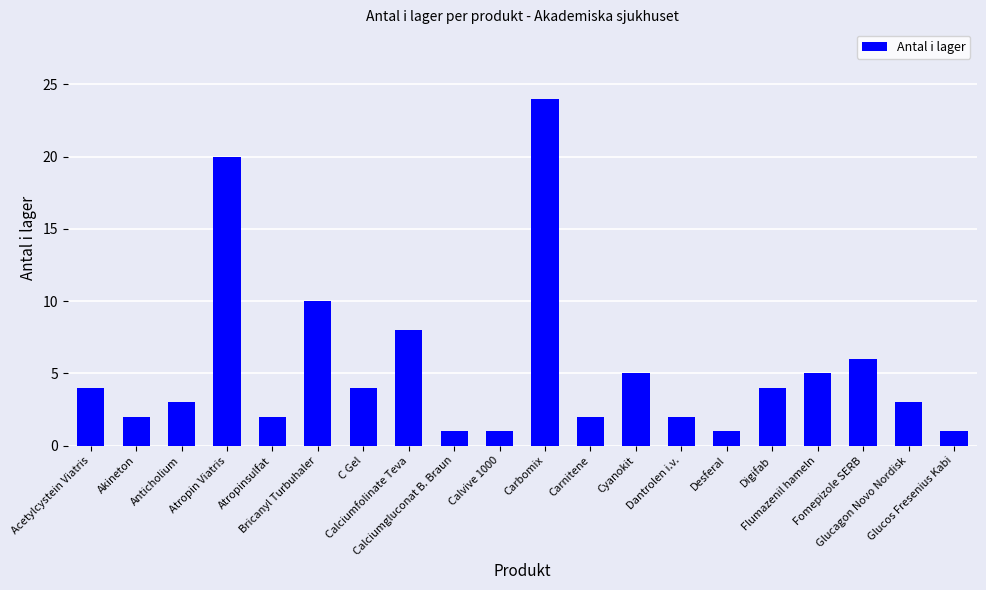

What is the maximum value shown in the chart?

24